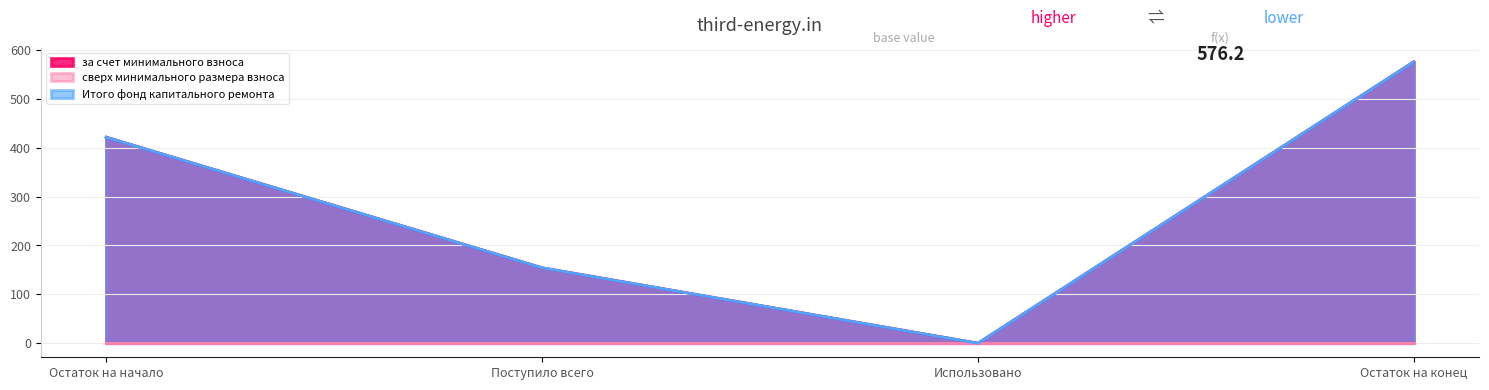

Which series has the largest total across all categories?

за счет минимального взноса